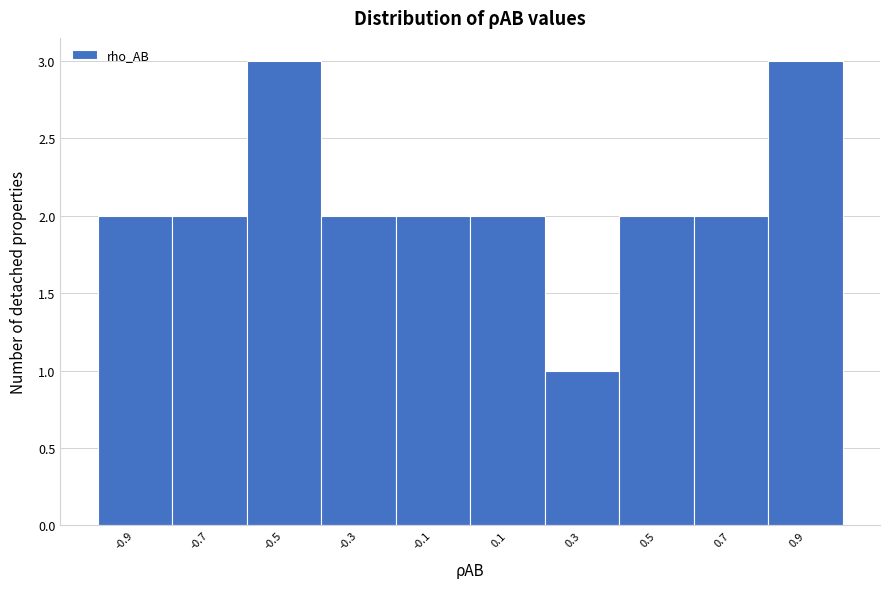

Reading left to right, transcribe this chart: for each bar, give the range it covers on the x-axis and its height. The values are not printed on the chart, so give them approximately, as read against the axis.

-1.0 to -0.8: 2
-0.8 to -0.6: 2
-0.6 to -0.4: 3
-0.4 to -0.2: 2
-0.2 to 0.0: 2
0.0 to 0.2: 2
0.2 to 0.4: 1
0.4 to 0.6: 2
0.6 to 0.8: 2
0.8 to 1.0: 3